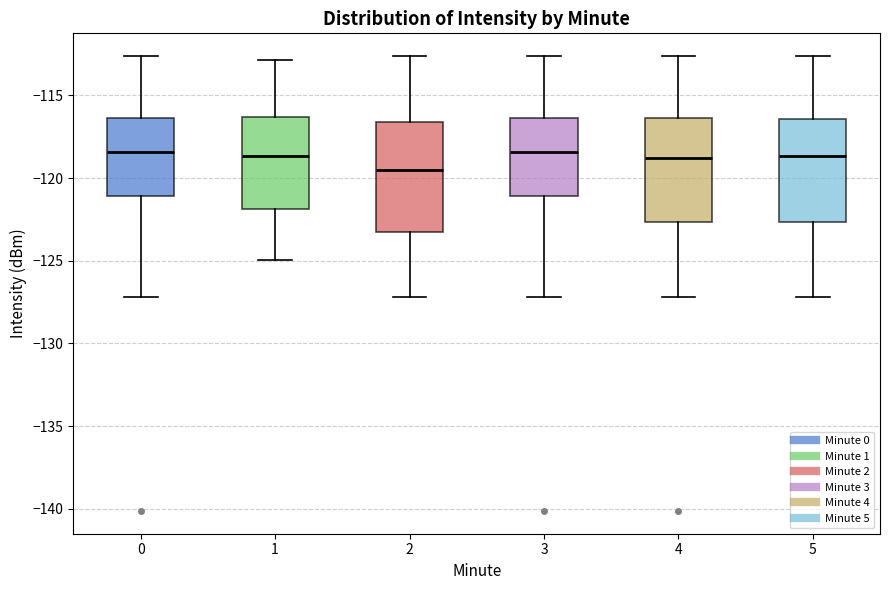

Reading left to right, read every box against the y-axis: the position of its median line, the range the box covers, and the ends of its whiskers. The values are not printed on the chart, so give them approximately, as read against the axis.

0: median -118.5, box -121.0 to -116.5, whiskers -127.0 to -112.5
1: median -118.5, box -122.0 to -116.5, whiskers -125.0 to -113.0
2: median -119.5, box -123.5 to -116.5, whiskers -127.0 to -112.5
3: median -118.5, box -121.0 to -116.5, whiskers -127.0 to -112.5
4: median -119.0, box -122.5 to -116.5, whiskers -127.0 to -112.5
5: median -118.5, box -122.5 to -116.5, whiskers -127.0 to -112.5